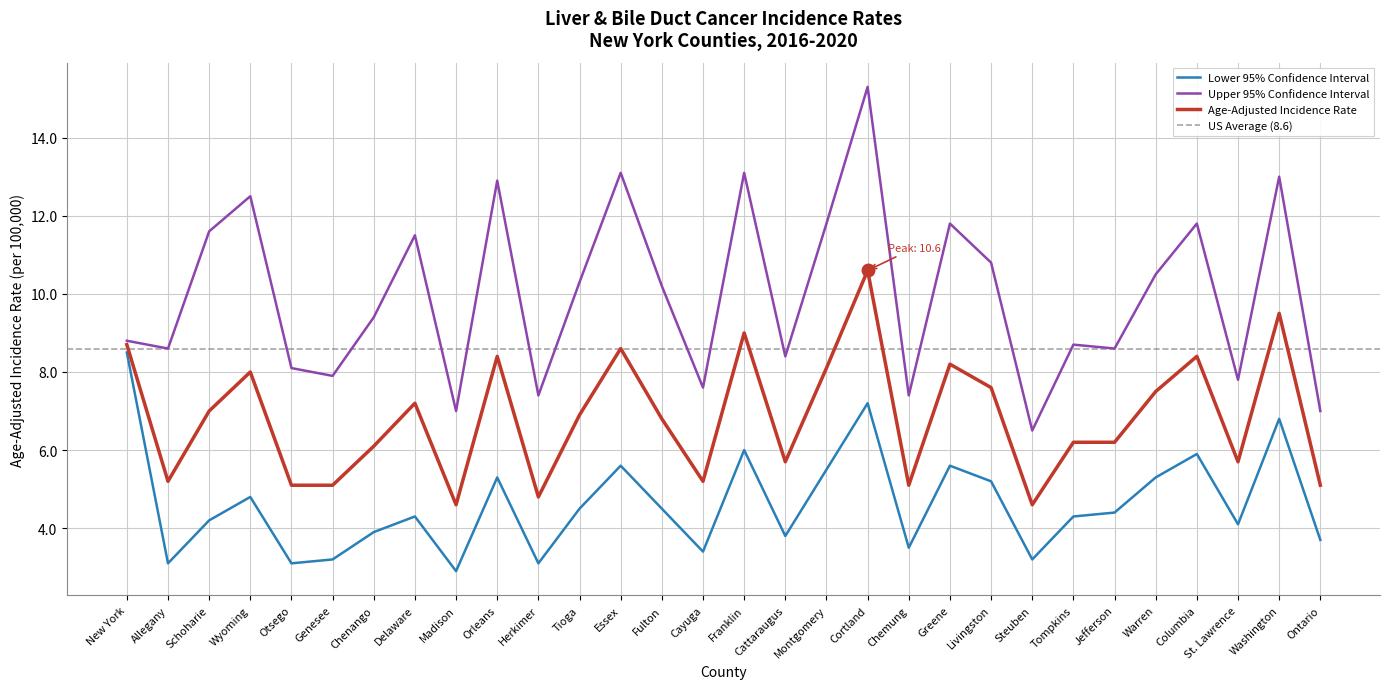

Which series has the widest spread of values?

Upper 95% CI